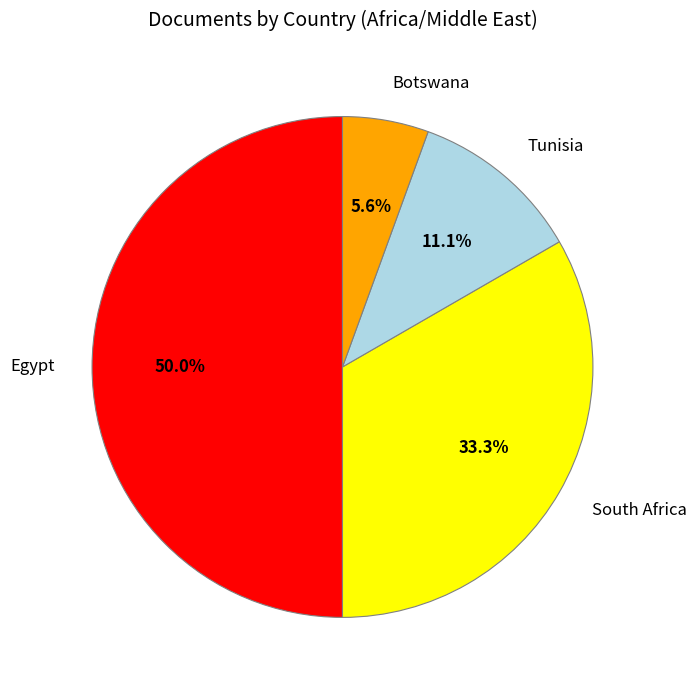

How many slices are in this pie chart?

4